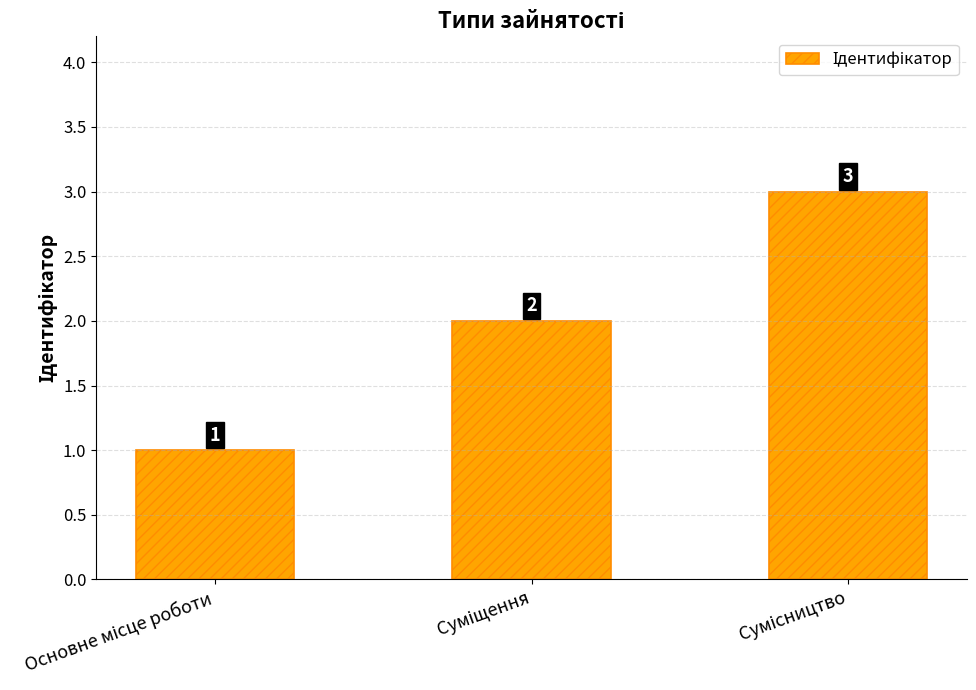

How many values are between 1 and 3?

3